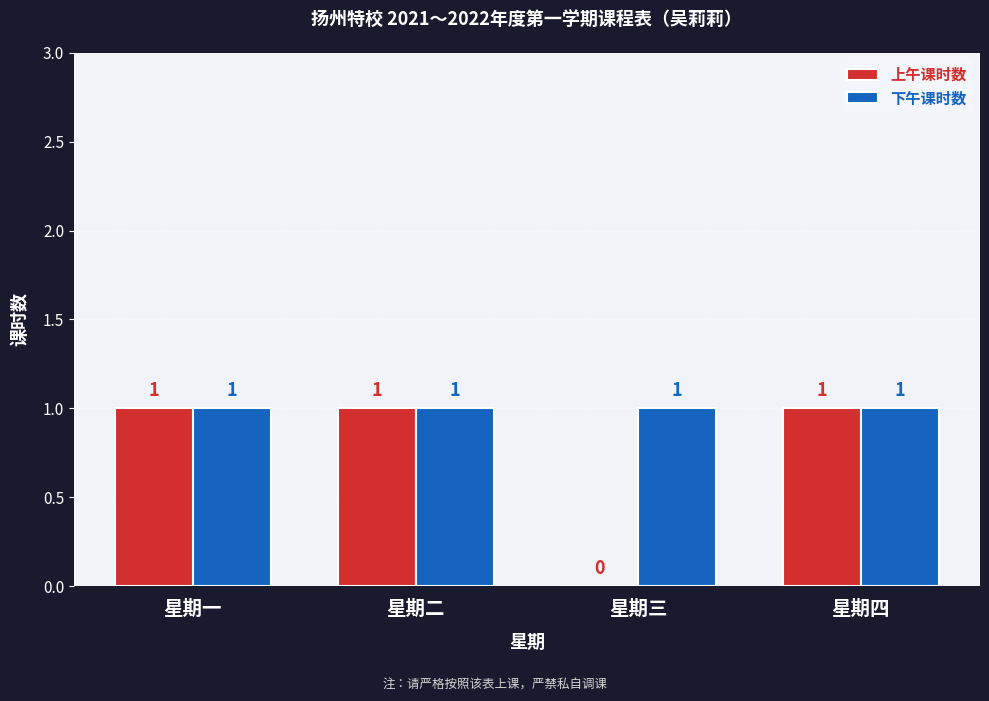

The value of 上午课时数 at 星期四 is 2. True or false?

False